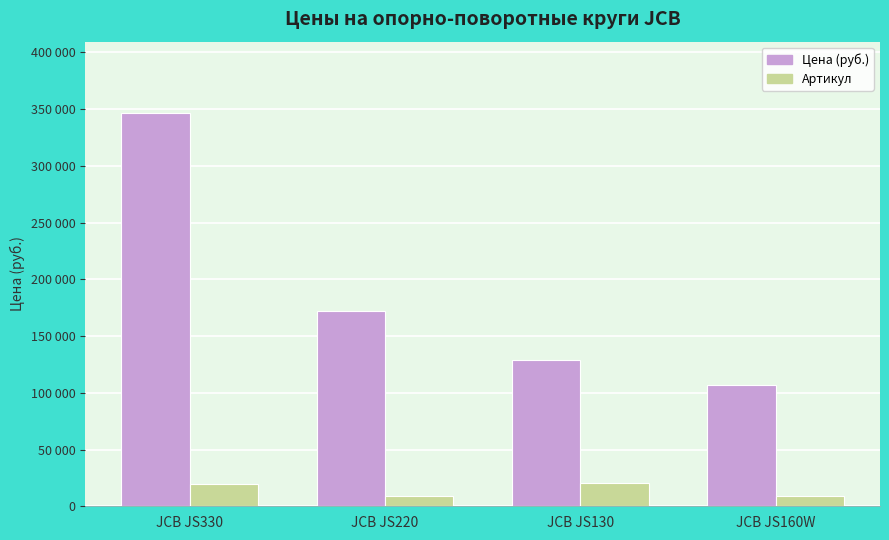

Reading left to right, what are all the values shown in this chart?

Цена (руб.): JCB JS330=347050	JCB JS220=171900	JCB JS130=128900	JCB JS160W=107000
Артикул: JCB JS330=19808	JCB JS220=8976	JCB JS130=20098	JCB JS160W=8975